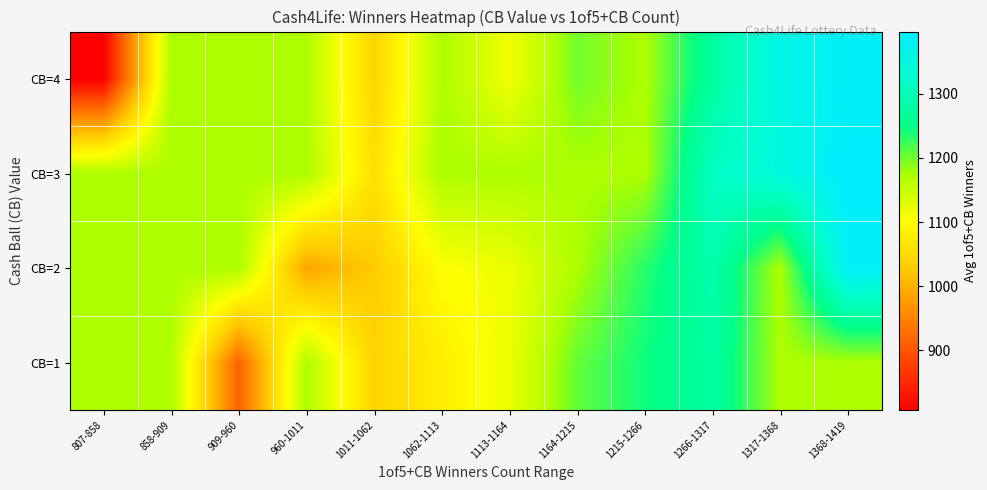

Reading right to left, what are all the values shown in this chart?

CB=1: 1368-1419=1172.5	1317-1368=1172.5	1266-1317=1278.0	1215-1266=1243.5	1164-1215=1206.0	1113-1164=1119.0	1062-1113=1078.5	1011-1062=1039.5	960-1011=1172.5	909-960=914.5	858-909=1172.5	807-858=1172.5
CB=2: 1368-1419=1383.0	1317-1368=1172.5	1266-1317=1289.0	1215-1266=1233.0	1164-1215=1172.5	1113-1164=1118.0	1062-1113=1102.0	1011-1062=1030.0	960-1011=987.3	909-960=1172.5	858-909=1172.5	807-858=1172.5
CB=3: 1368-1419=1397.0	1317-1368=1346.0	1266-1317=1312.0	1215-1266=1172.5	1164-1215=1172.5	1113-1164=1172.5	1062-1113=1172.5	1011-1062=1059.0	960-1011=1172.5	909-960=1172.5	858-909=1172.5	807-858=1172.5
CB=4: 1368-1419=1385.5	1317-1368=1359.5	1266-1317=1273.0	1215-1266=1172.5	1164-1215=1199.3	1113-1164=1114.0	1062-1113=1172.5	1011-1062=1040.0	960-1011=1172.5	909-960=1172.5	858-909=1172.5	807-858=807.0